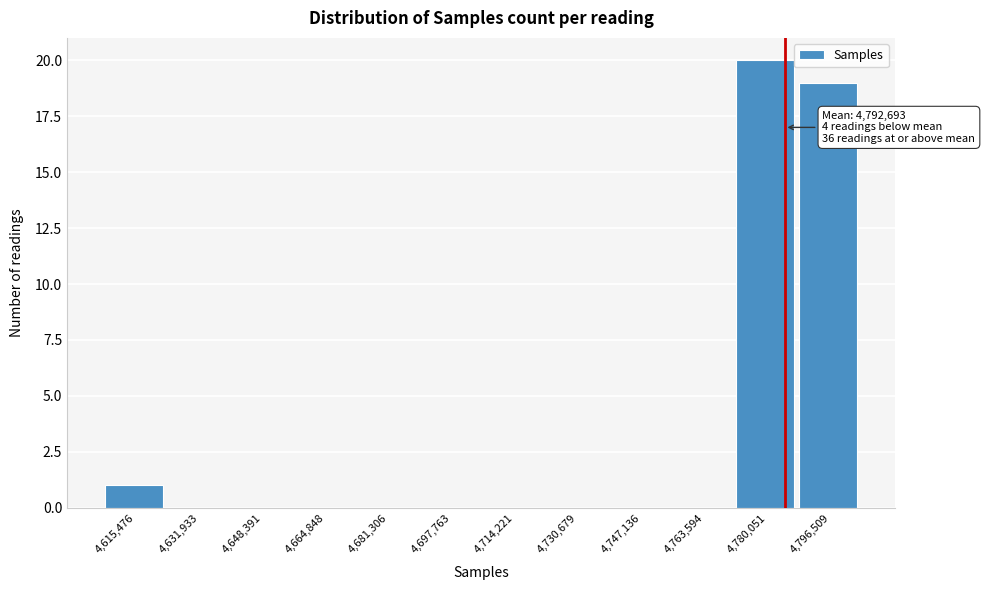

Reading left to right, extract all data points from this chart.

4,615,476=1	4,631,933=0	4,648,391=0	4,664,848=0	4,681,306=0	4,697,763=0	4,714,221=0	4,730,679=0	4,747,136=0	4,763,594=0	4,780,051=20	4,796,509=19